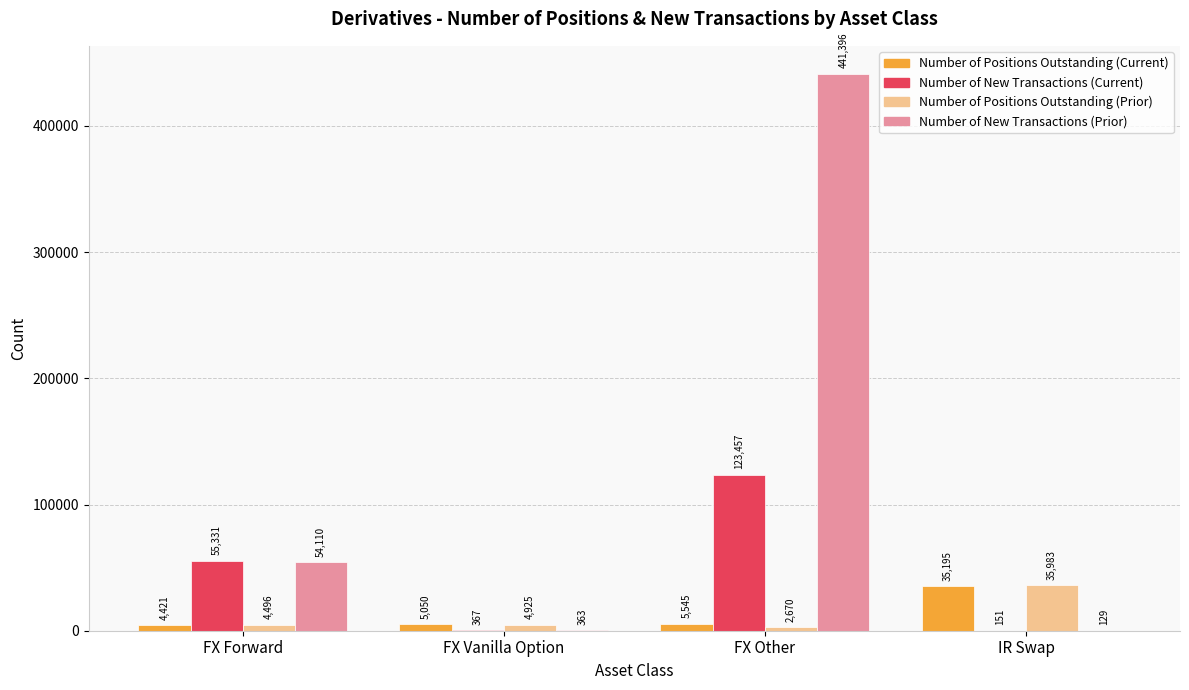

Which label corresponds to the largest value in the chart?

FX Other